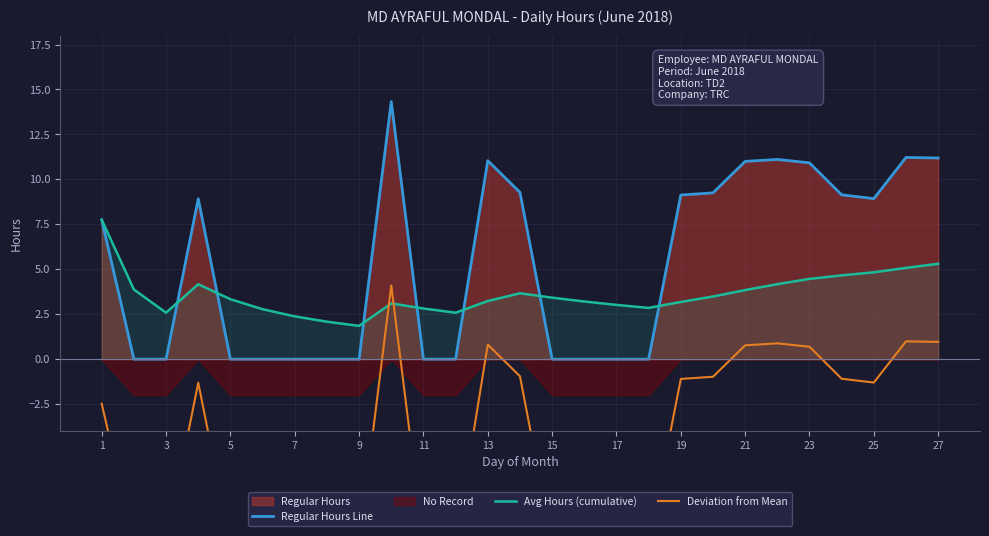

Reading left to right, list all the values displayed in this chart.

Regular Hours Line: 7.8	0.0	0.0	8.9	0.0	0.0	0.0	0.0	0.0	14.3	0.0	0.0	11.0	9.3	0.0	0.0	0.0	0.0	9.1	9.2	11.0	11.1	10.9	9.1	8.9	11.2	11.2
Avg Hours (cumulative): 7.8	3.9	2.6	4.2	3.3	2.8	2.4	2.1	1.9	3.1	2.8	2.6	3.2	3.7	3.4	3.2	3.0	2.9	3.2	3.5	3.8	4.2	4.5	4.7	4.8	5.1	5.3
Deviation from Mean: -2.5	-10.2	-10.2	-1.3	-10.2	-10.2	-10.2	-10.2	-10.2	4.1	-10.2	-10.2	0.8	-0.9	-10.2	-10.2	-10.2	-10.2	-1.1	-1.0	0.8	0.9	0.7	-1.1	-1.3	1.0	1.0